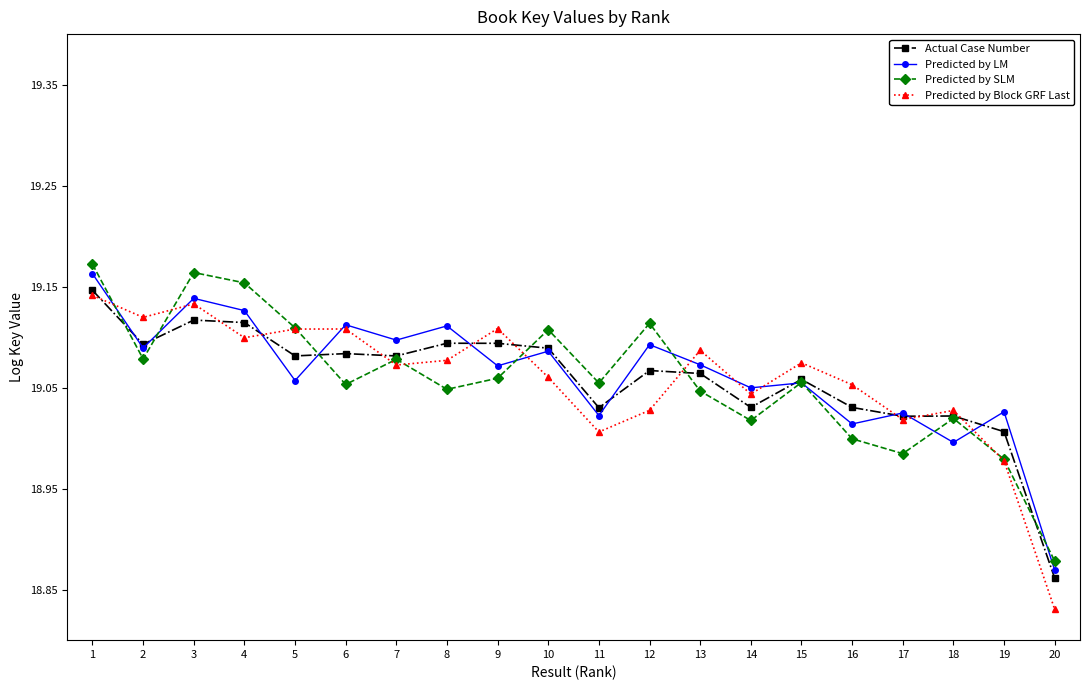

True or false: Predicted by LM and Predicted by SLM intersect in this chart.

True